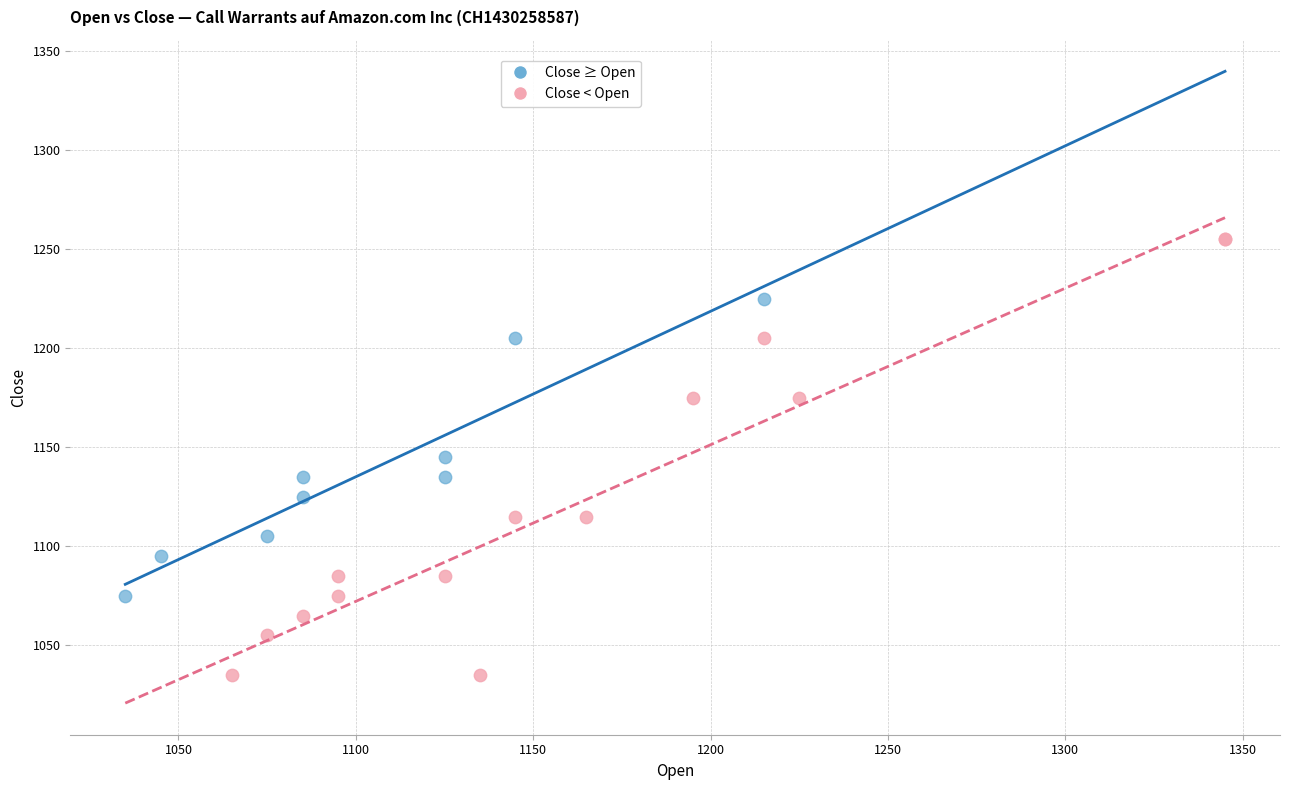

Which series has the widest spread of Y values?

Close < Open